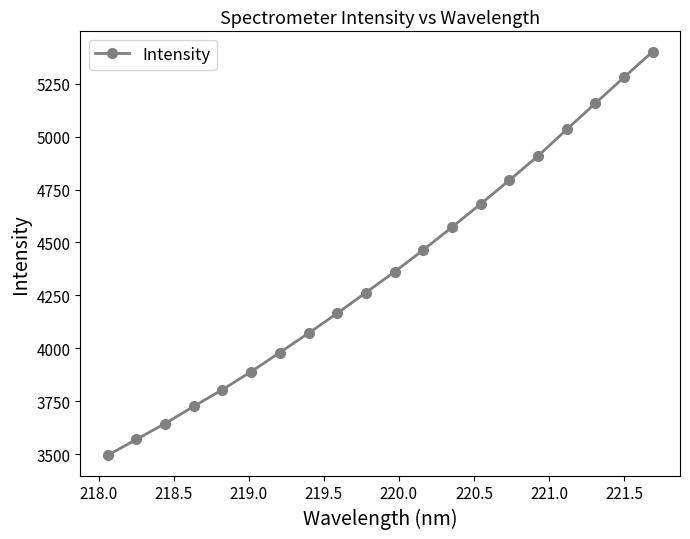

What is the difference between the maximum and minimum values?

1908.8